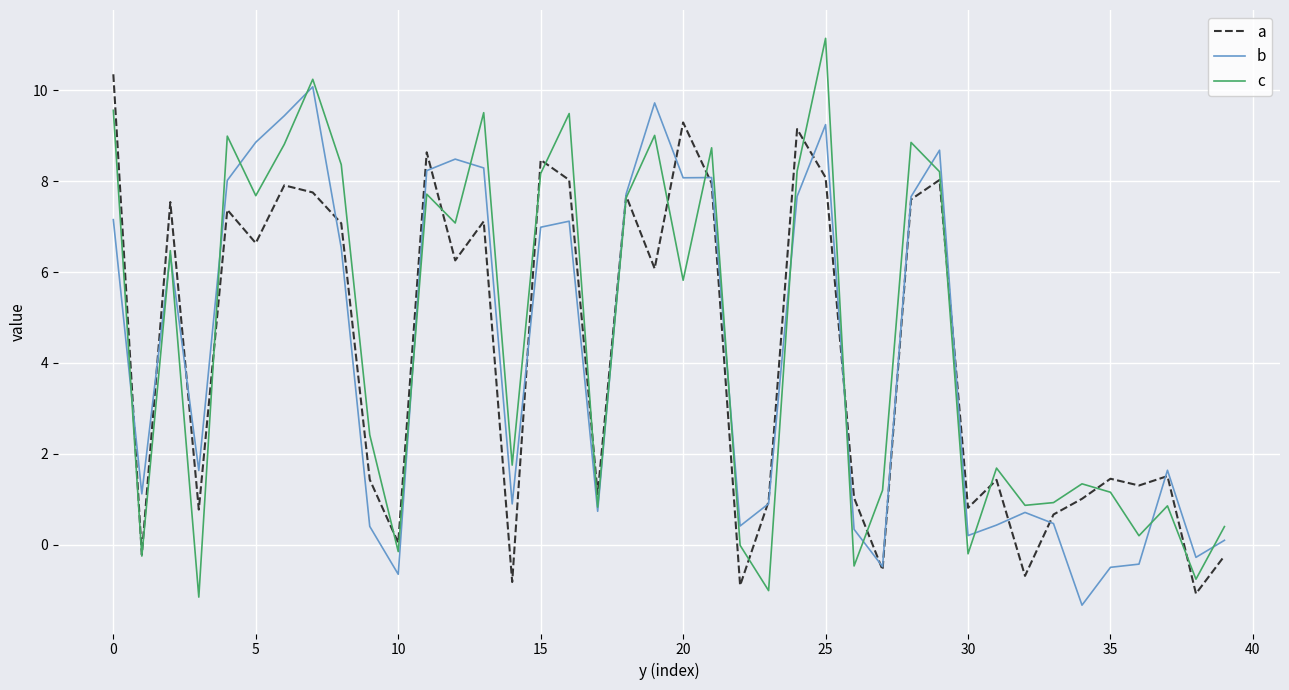

After their last crossing, which series has the higher values: b or c?

c